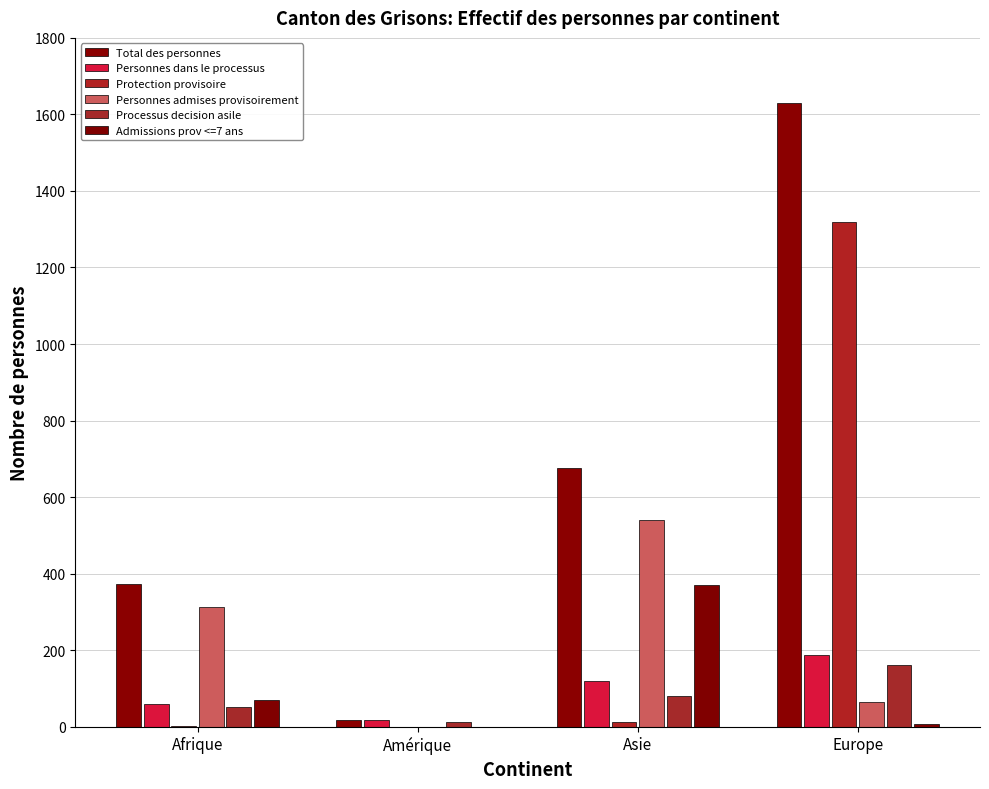

What are all the series names shown in the legend?

Total des personnes, Personnes dans le processus, Protection provisoire, Personnes admises provisoirement, Processus decision asile, Admissions prov <=7 ans